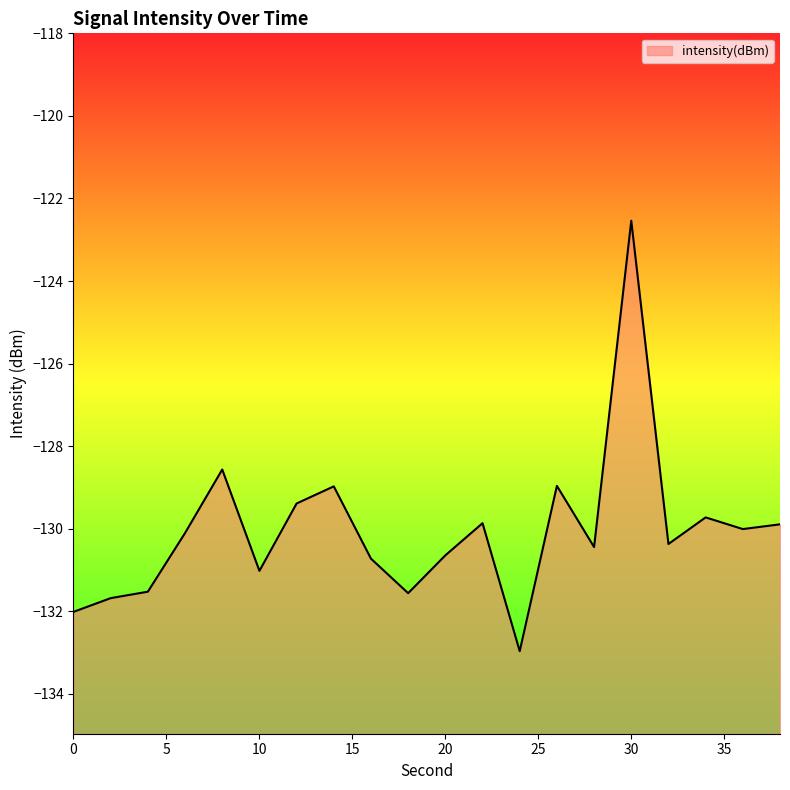

Reading left to right, transcribe all the data shown in this chart.

0=-132.0	2=-131.7	4=-131.5	6=-130.1	8=-128.6	10=-131.0	12=-129.4	14=-129.0	16=-130.7	18=-131.6	20=-130.6	22=-129.9	24=-133.0	26=-129.0	28=-130.4	30=-122.5	32=-130.4	34=-129.7	36=-130.0	38=-129.9